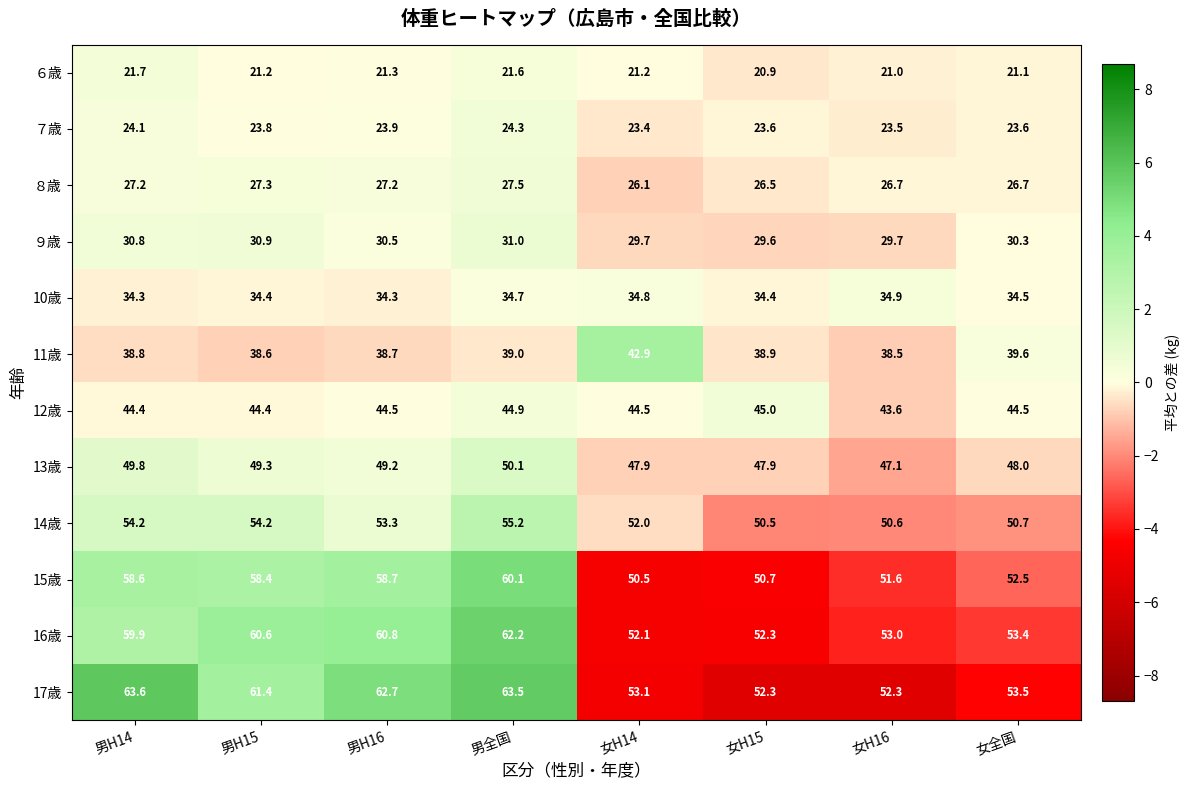

What is the difference between the maximum and minimum values in the 11歳 series?

4.4